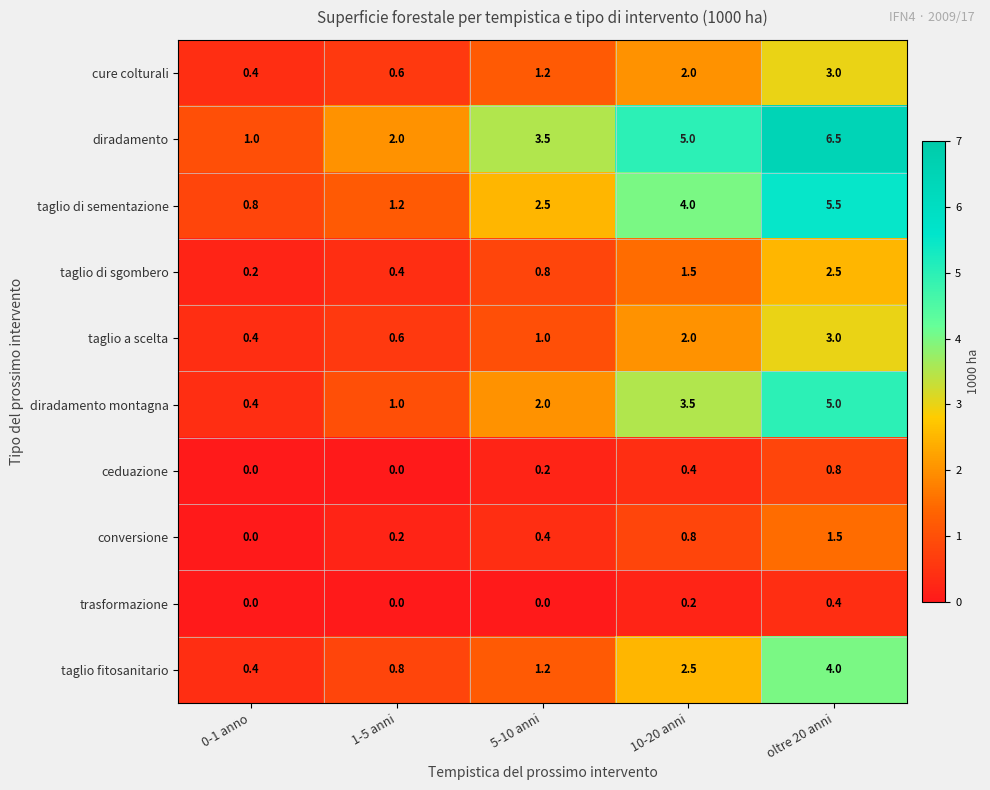

How many series are shown in this chart?

10